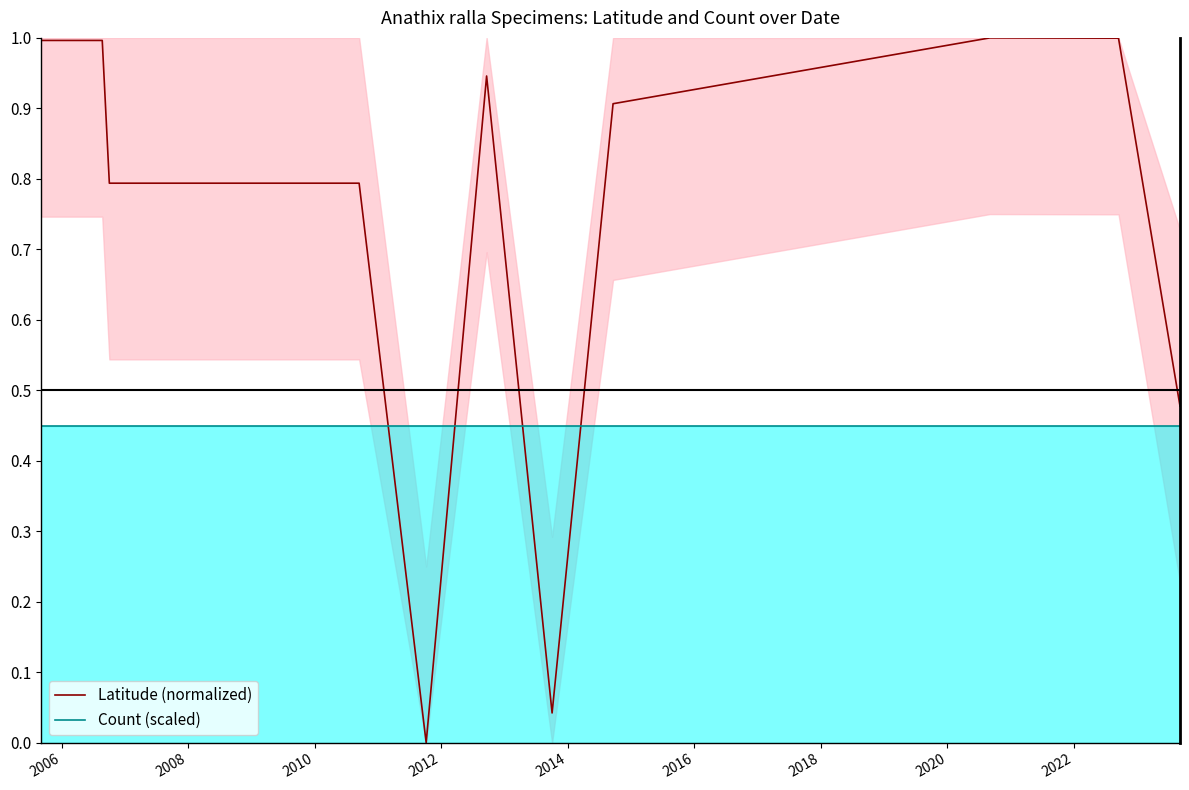

Does the chart display data point markers on the line(s)?

No